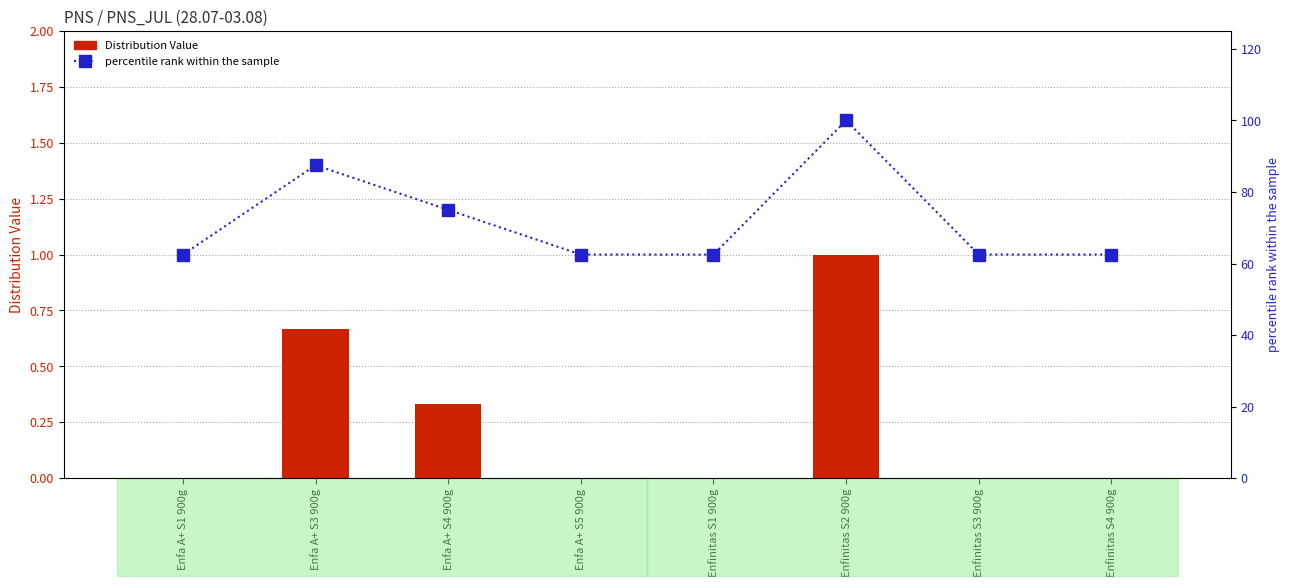

Rank the series by their average value, from highest to lowest.

percentile rank within the sample, Distribution Value